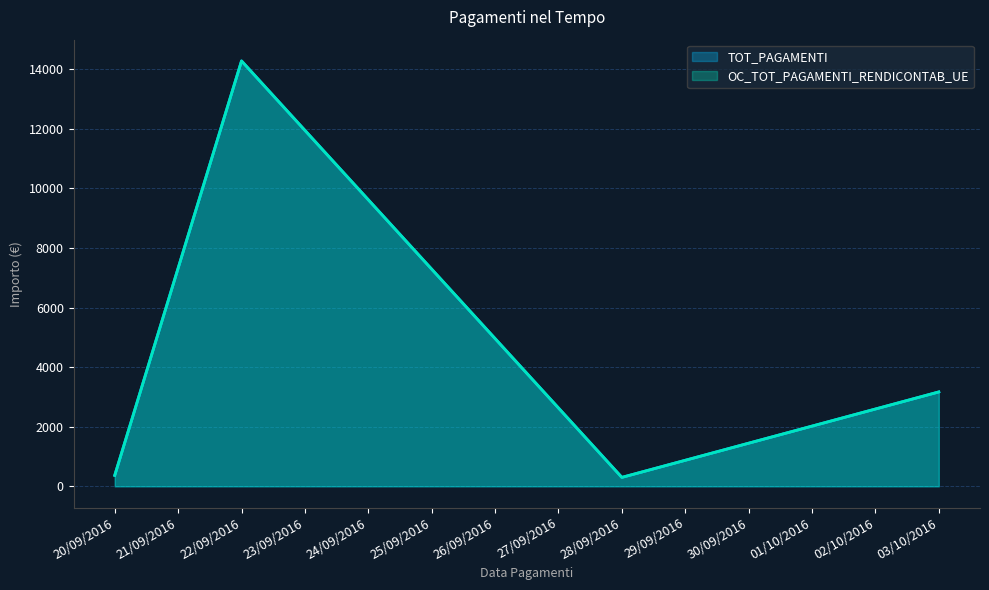

The value of TOT_PAGAMENTI at 20/09/2016 is 78.5. True or false?

False